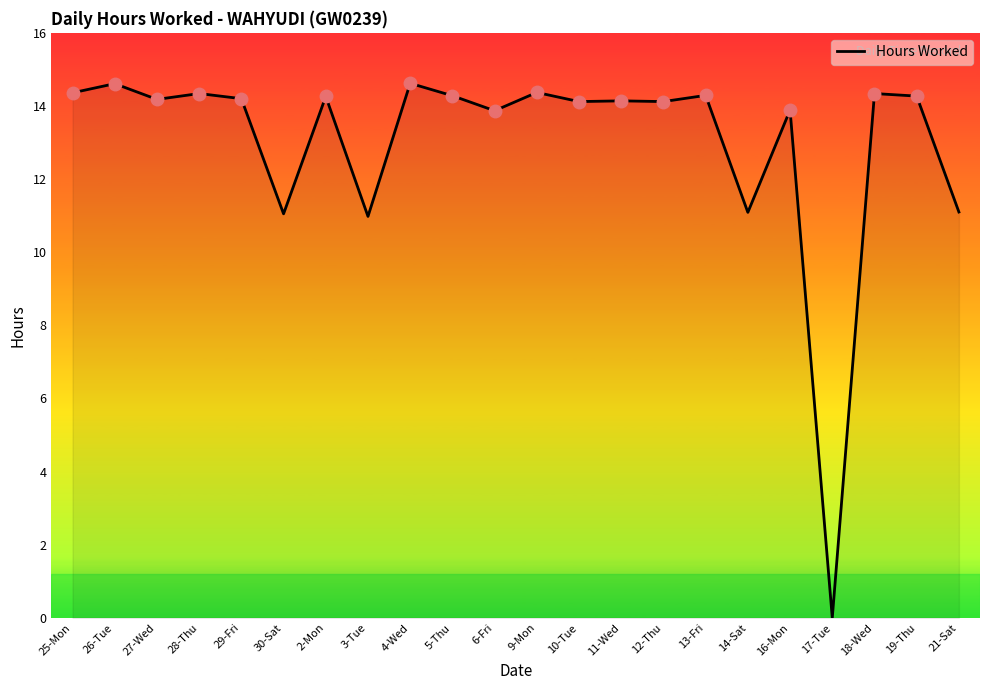

At which category does the chart reach its minimum across all series?

17-Tue